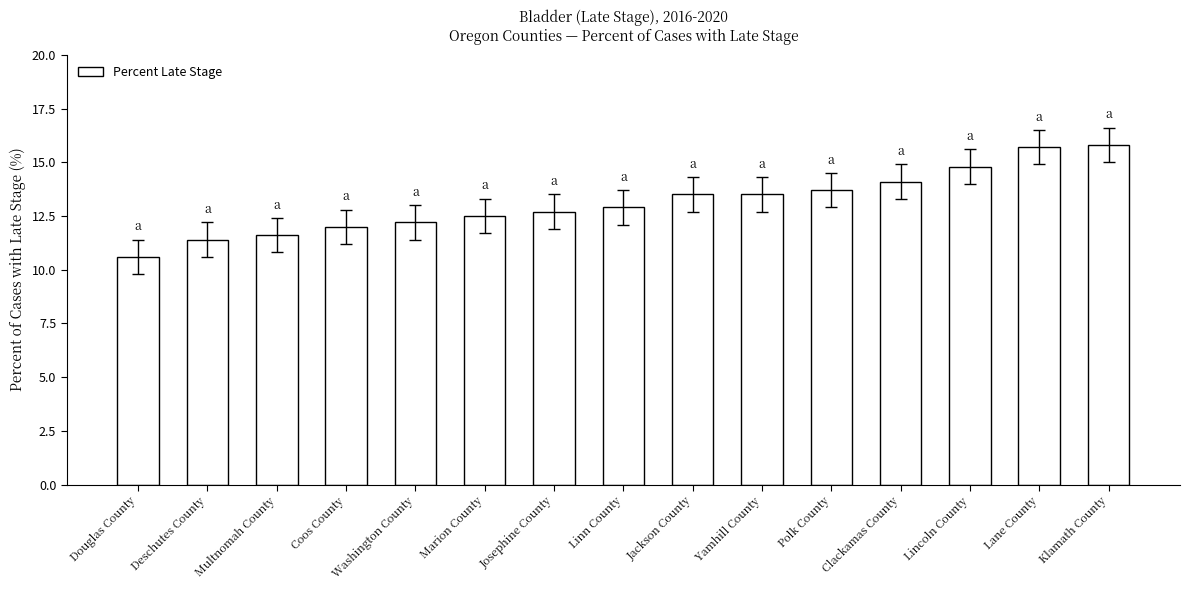

What is the change in value from Jackson County to Polk County?

+0.2